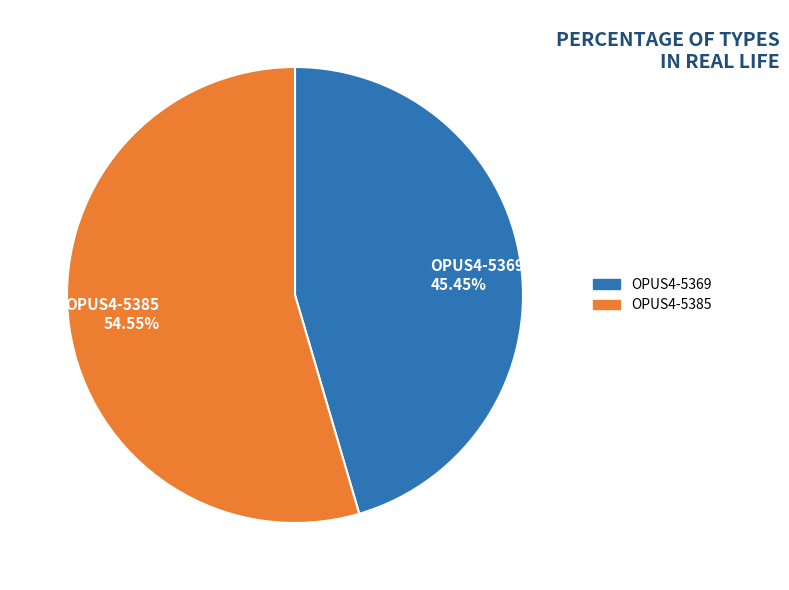

Is it true that OPUS4-5385 is 55% of the pie?

True